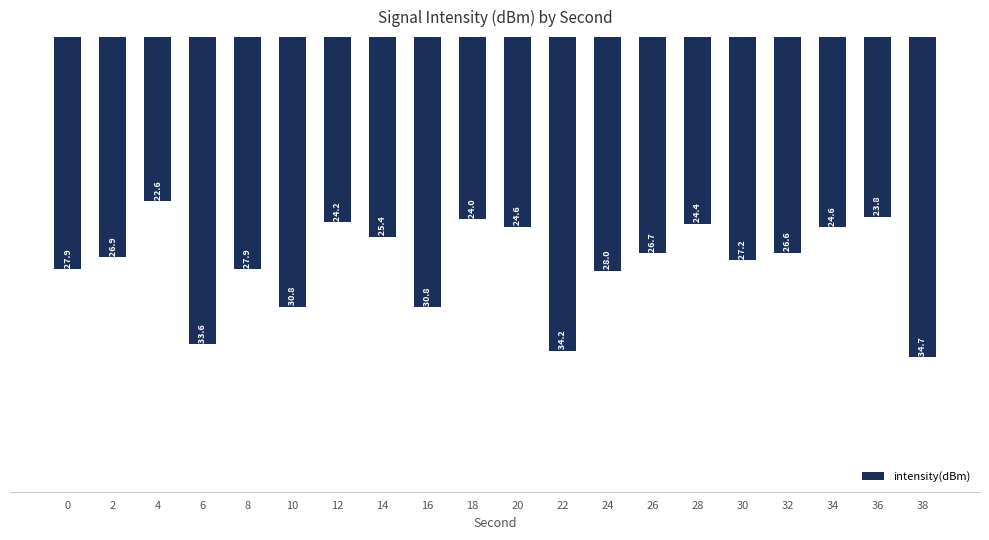

Are the bars horizontal?

No